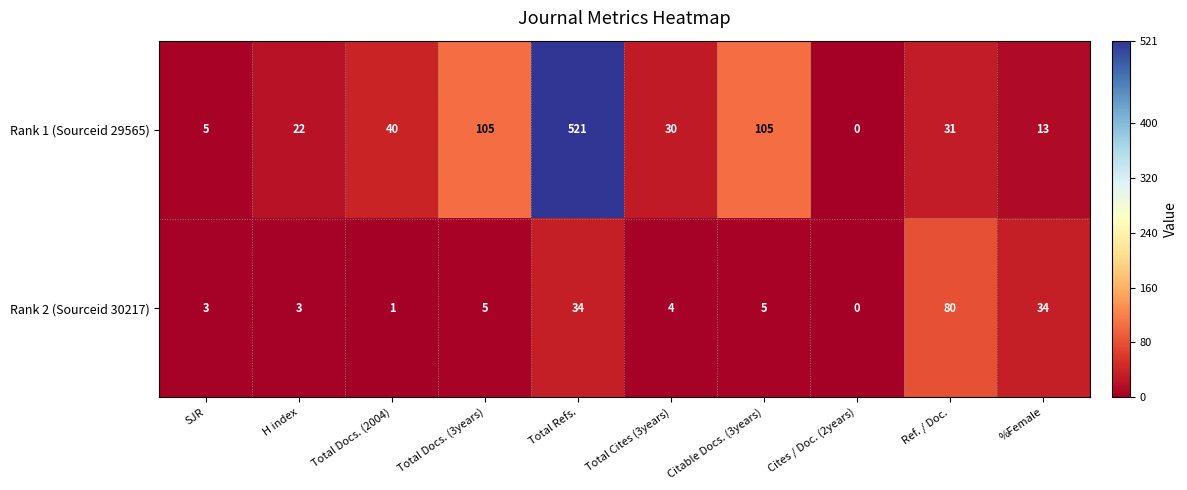

True or false: Rank 1 (Sourceid 29565) has a value of 105 at Total Docs. (3years).

True